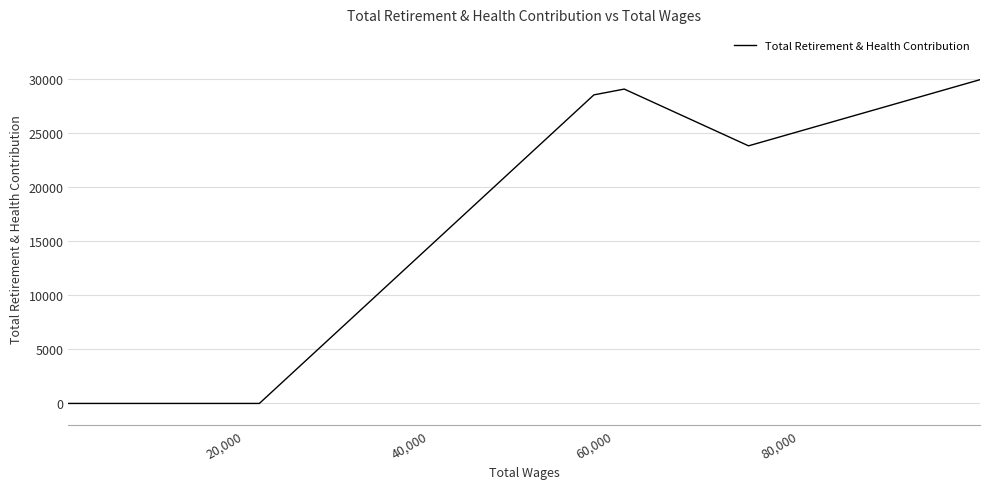

What is the value of the 4th point from the left?

28520